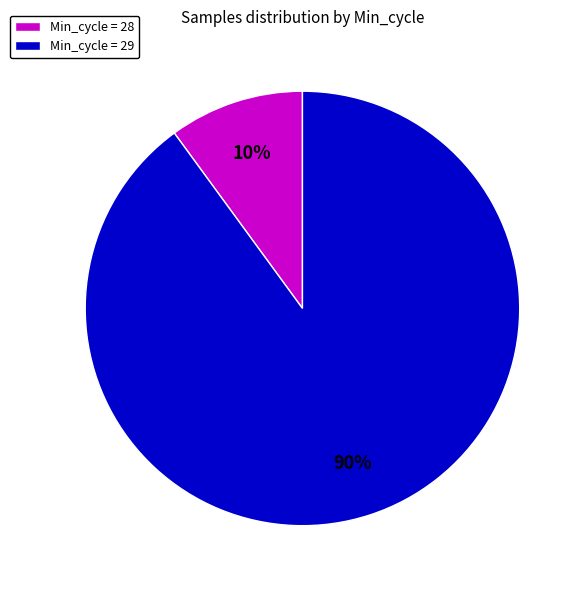

Does any single category account for the majority?

Yes